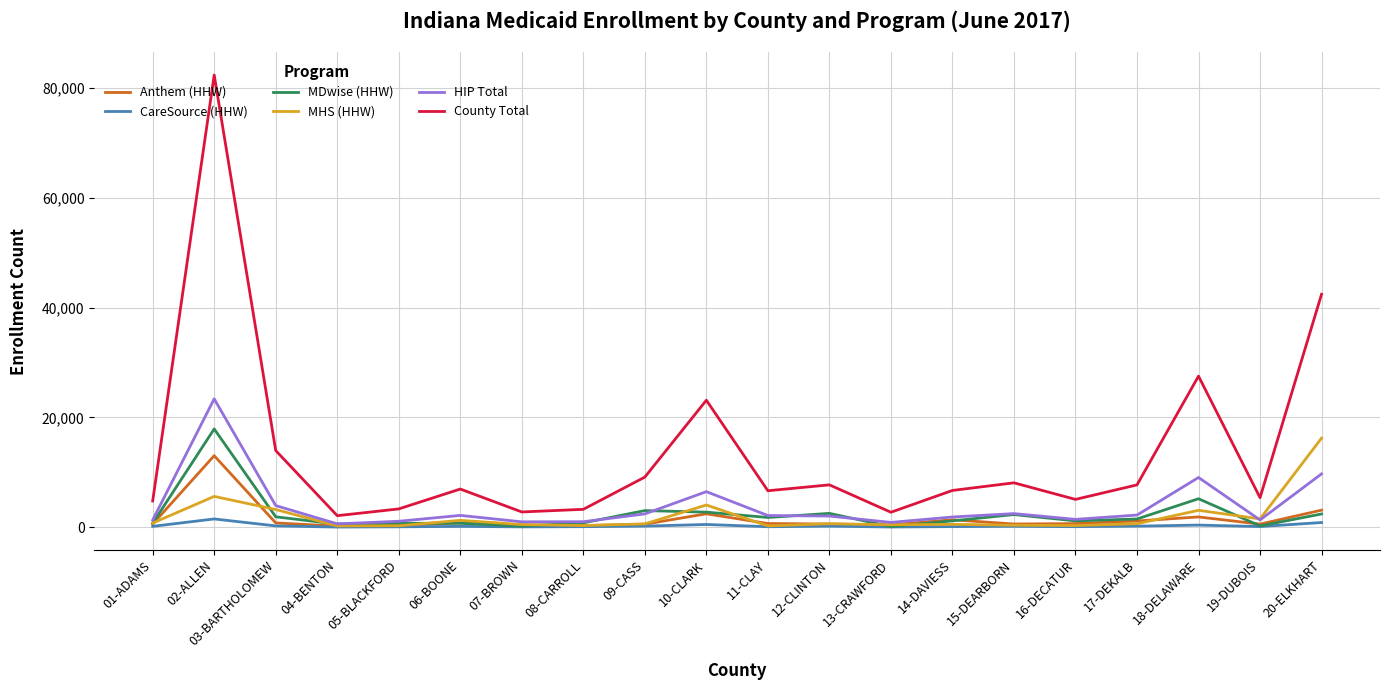

Which series has the widest spread of values?

County Total